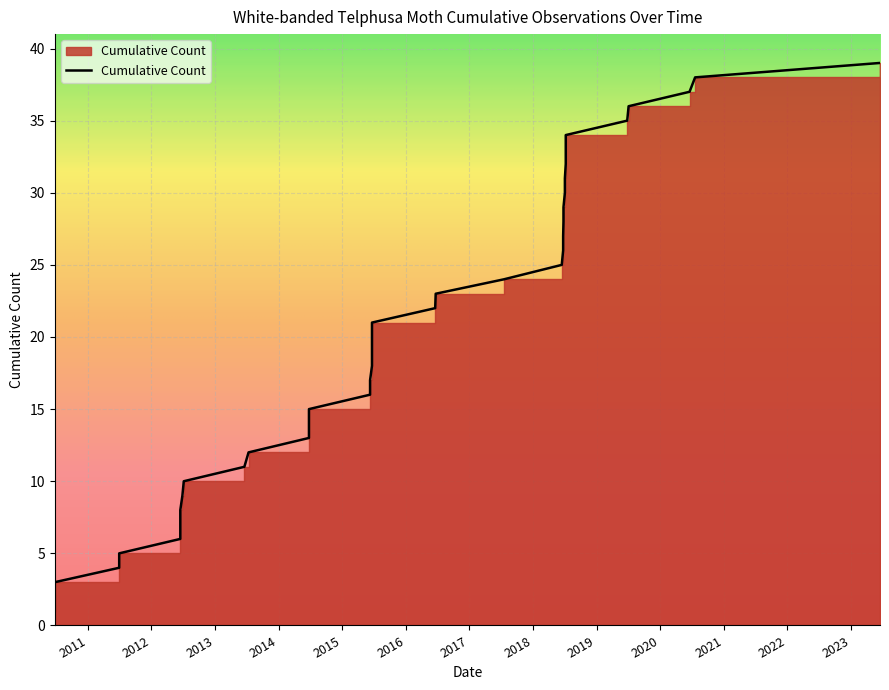

Count the number of values greater than 20.

19